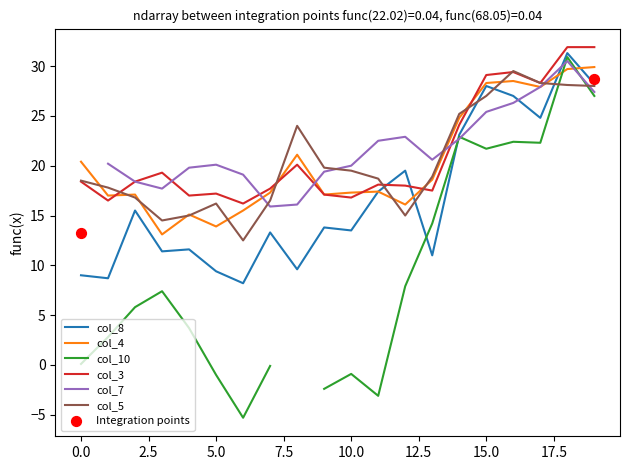

What is the maximum value for col_5?

29.5